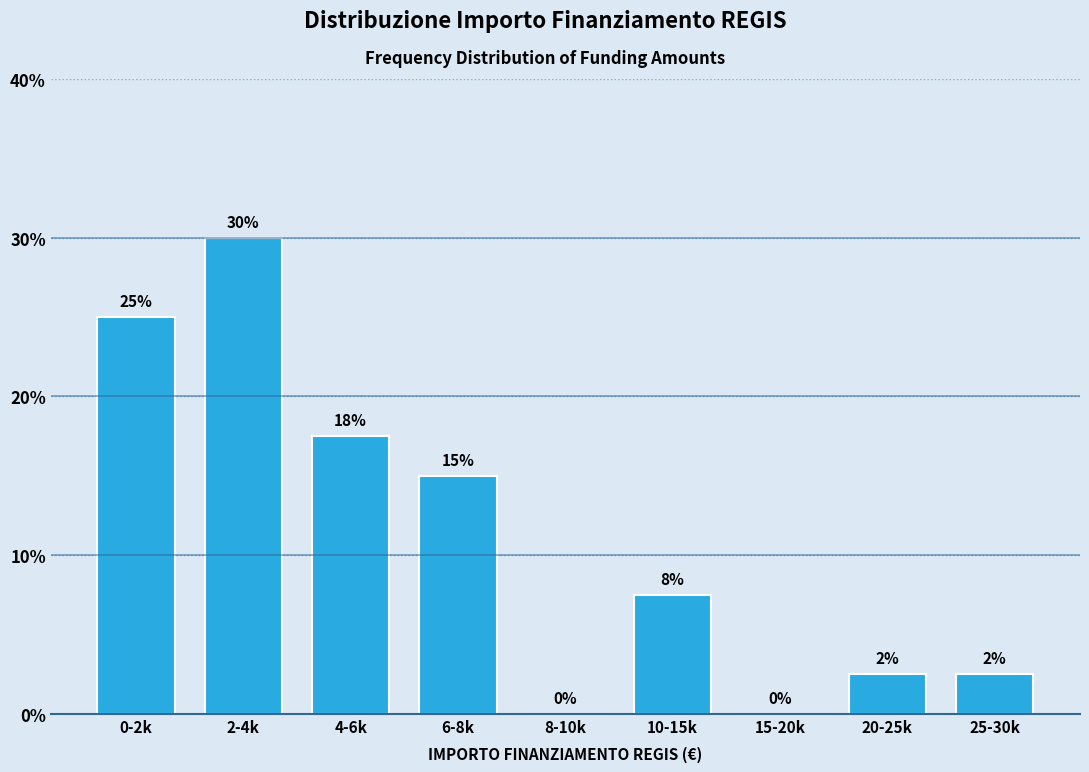

At which label is the value closest to 15?

6-8k